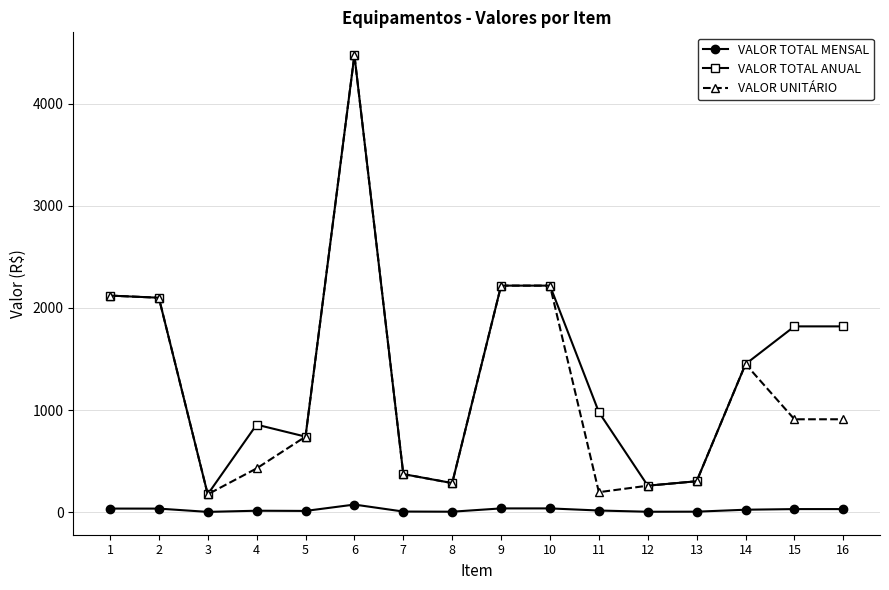

True or false: VALOR UNITÁRIO and VALOR TOTAL MENSAL intersect in this chart.

False